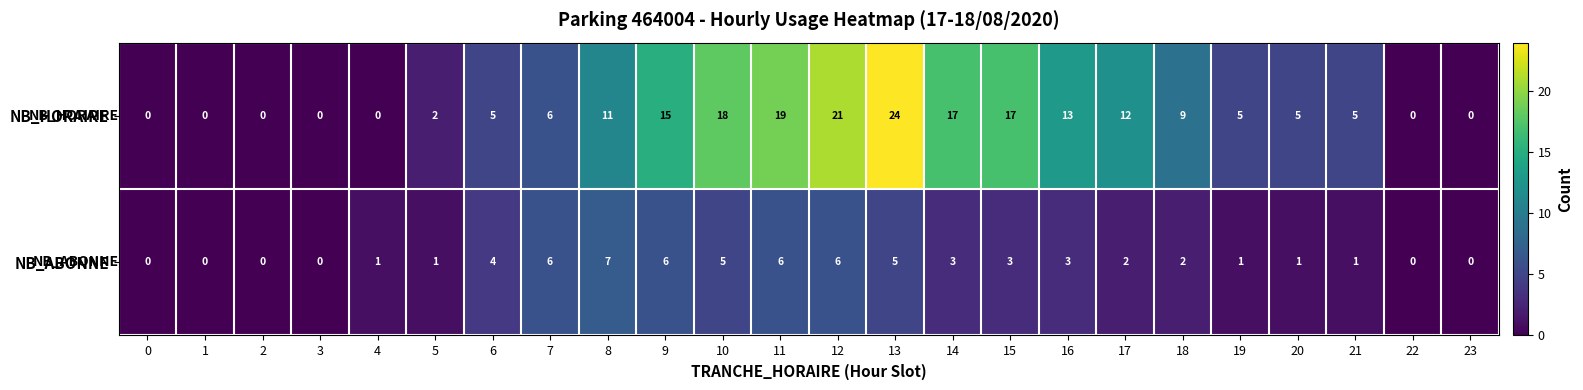

True or false: NB_ABONNE has a value of 4 at 22.

False